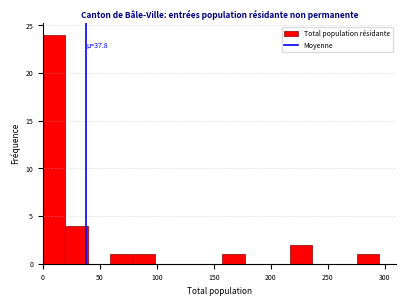

Around what value on the x-axis is the tallest bar? Give the approximate position of its centre, as read against the axis.

10